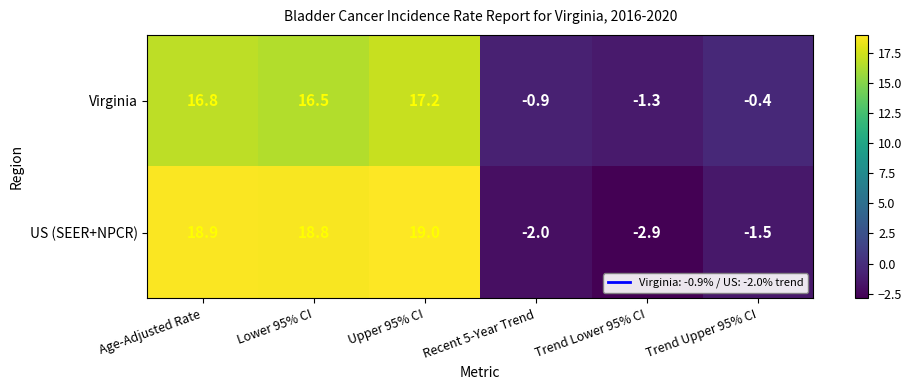

True or false: Virginia has a value of 16.8 at Age-Adjusted Rate.

True